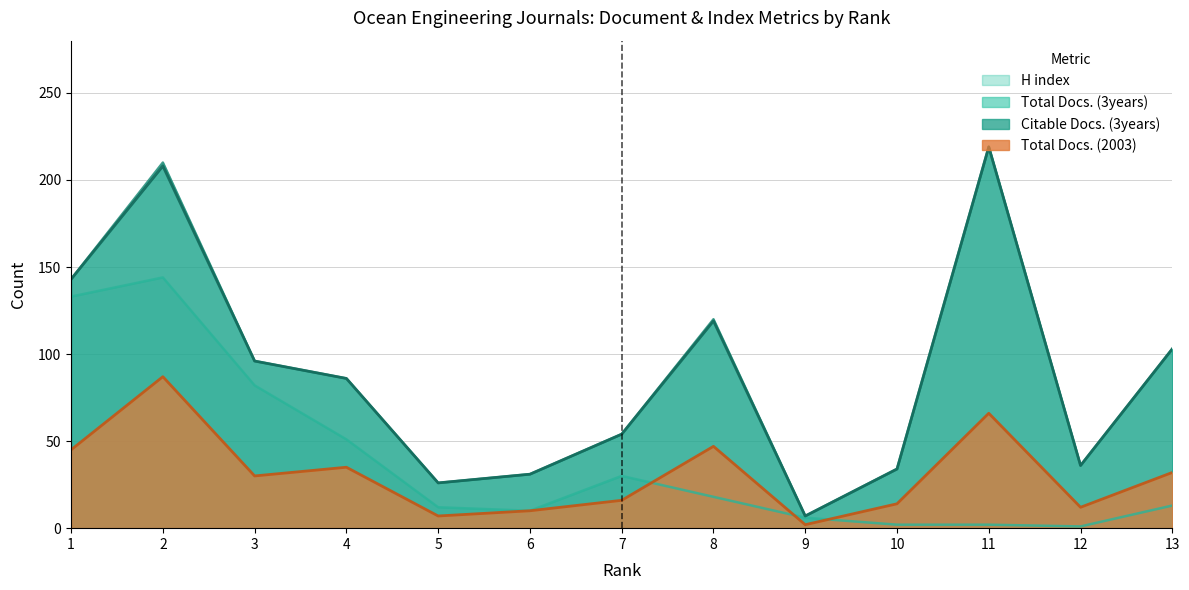

What is the approximate value of Total Docs. (3years) at 11, to the nearest 50?

200